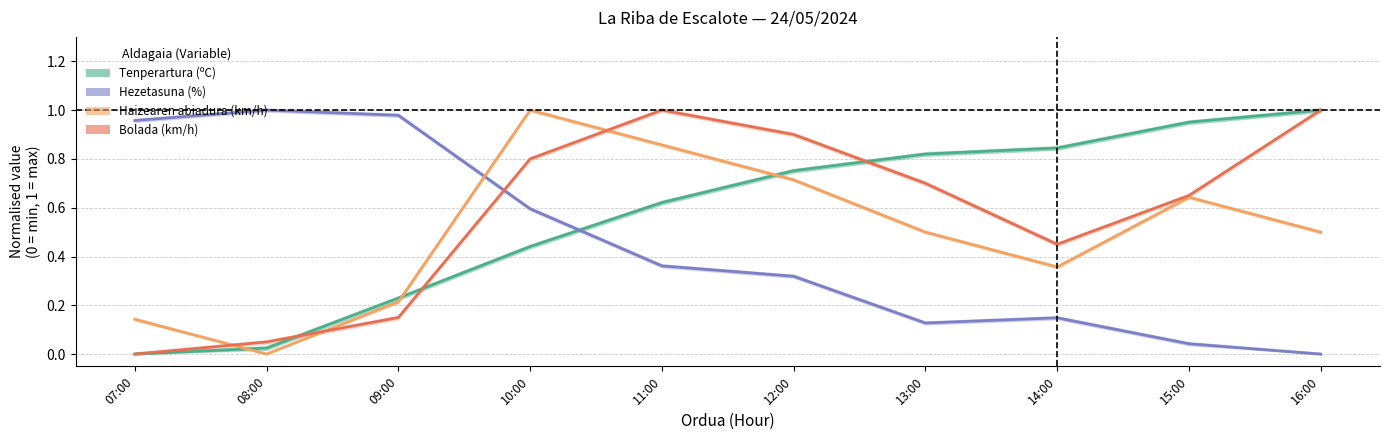

Read the Hezetasuna (%) value at 08:00.

1.0